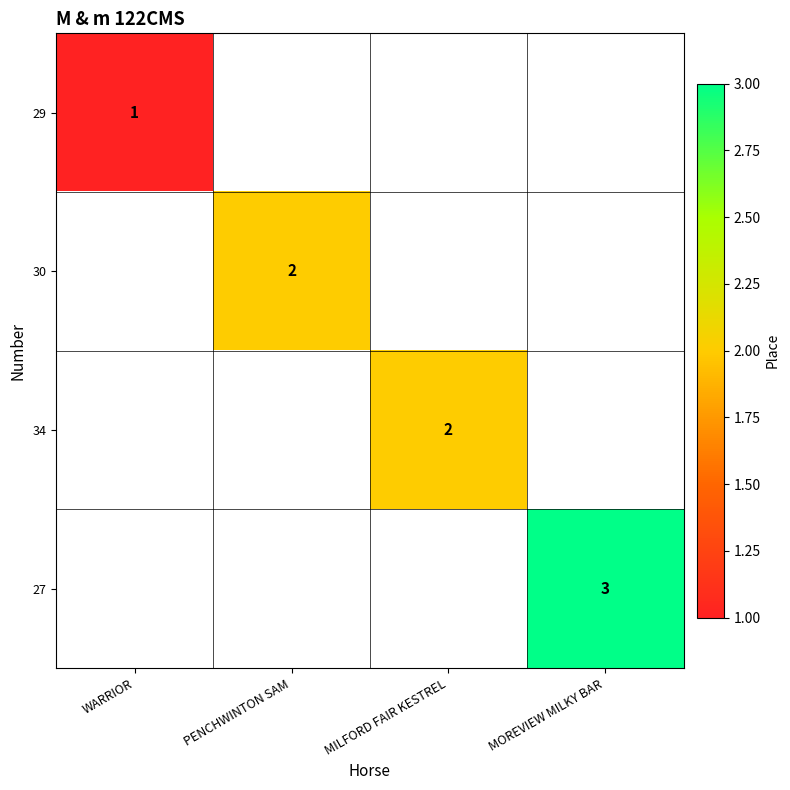

The 27 series shows 3 at MOREVIEW MILKY BAR. True or false?

True